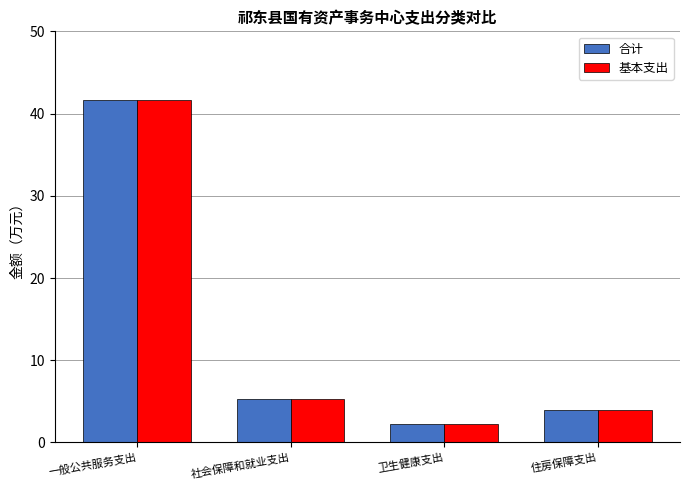

Reading left to right, extract all data points from this chart.

合计: 41.6	5.3	2.2	4.0
基本支出: 41.6	5.3	2.2	4.0